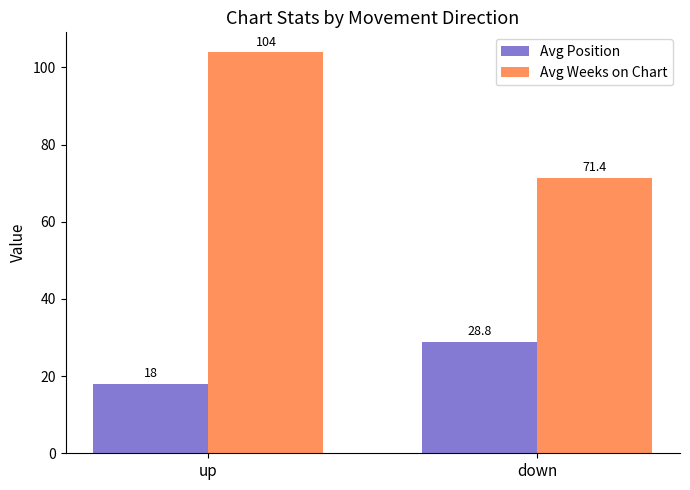

What is the value of the Avg Position bar at the 2nd from the left?

28.8